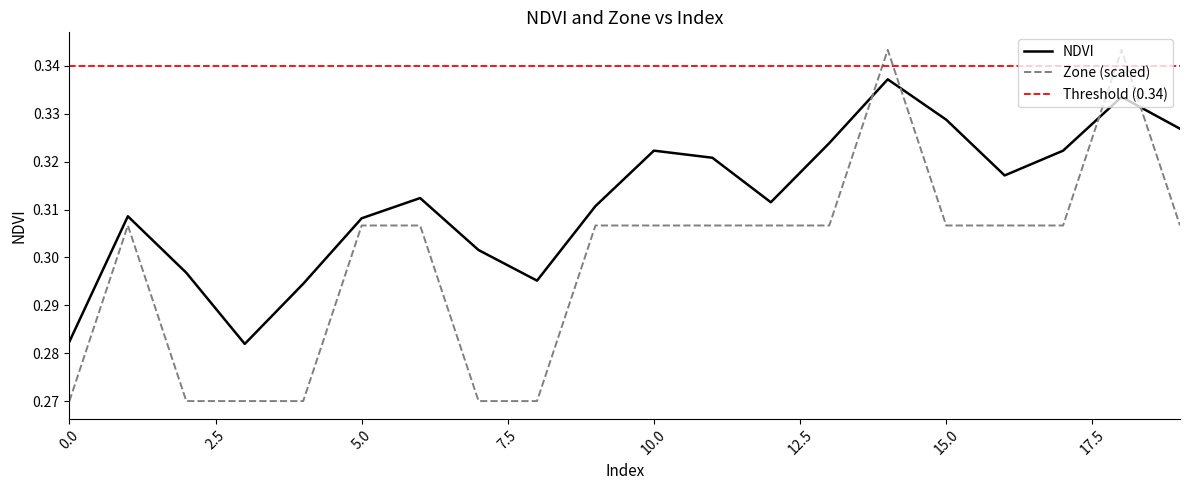

At which label does NDVI reach its minimum?

3